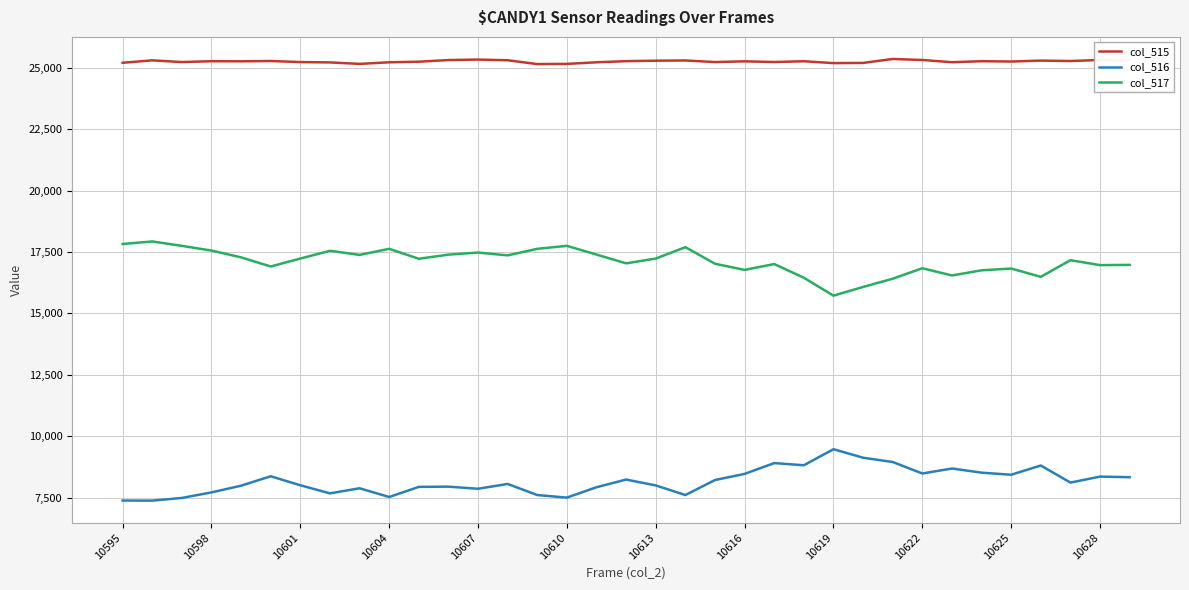

Does the chart have visible grid lines?

Yes